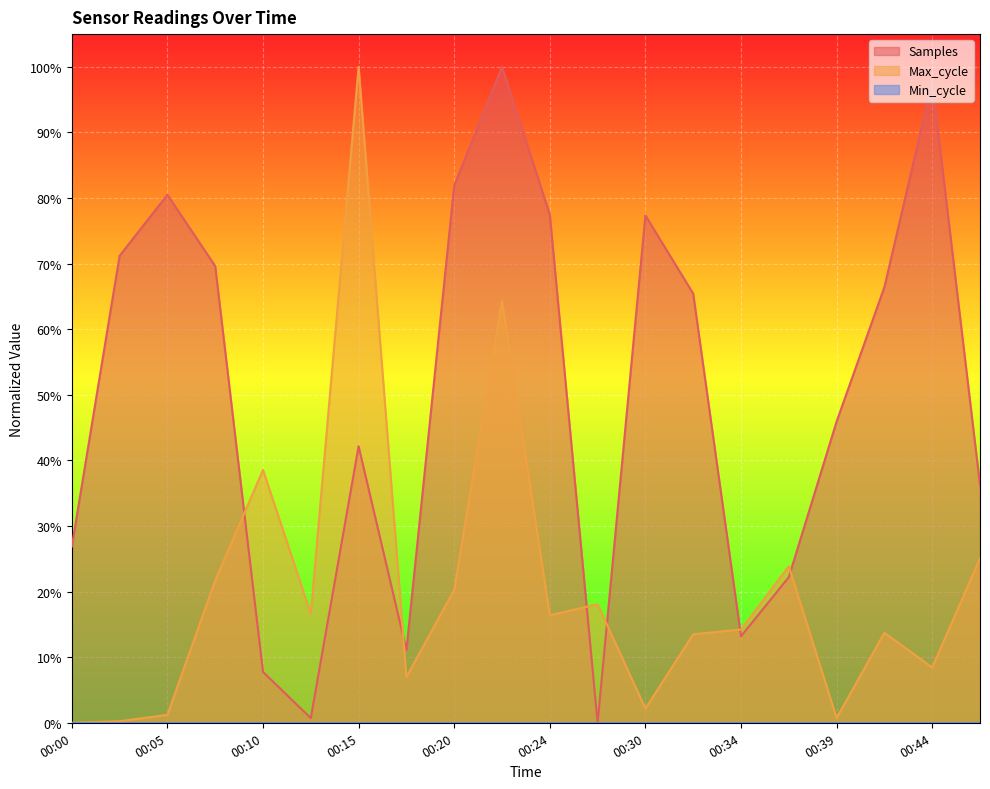

Reading right to left, extract all data points from this chart.

Samples: 00:47=36.3	00:44=97.7	00:42=66.4	00:39=45.9	00:37=22.2	00:34=13.2	00:32=65.4	00:30=77.4	00:27=0.0	00:24=77.5	00:22=100.0	00:20=81.9	00:17=11.1	00:15=42.2	00:12=0.7	00:10=7.8	00:07=69.6	00:05=80.5	00:02=71.2	00:00=26.9
Max_cycle: 00:47=25.1	00:44=8.4	00:42=13.7	00:39=0.7	00:37=23.9	00:34=14.2	00:32=13.5	00:30=2.2	00:27=18.1	00:24=16.4	00:22=64.3	00:20=20.2	00:17=7.0	00:15=100.0	00:12=16.6	00:10=38.6	00:07=21.7	00:05=1.2	00:02=0.2	00:00=0.0